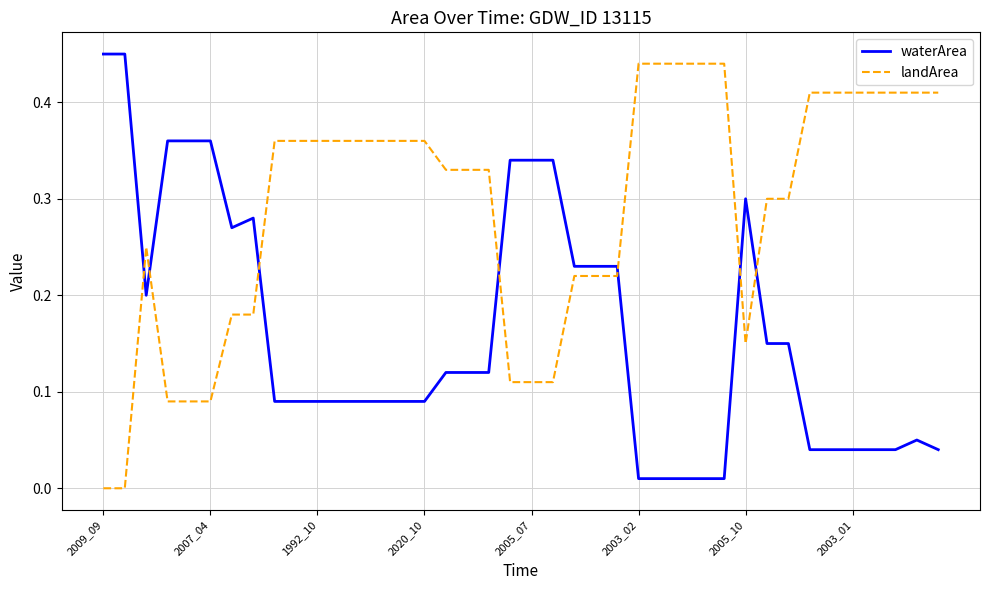

Which series has the largest total across all categories?

landArea